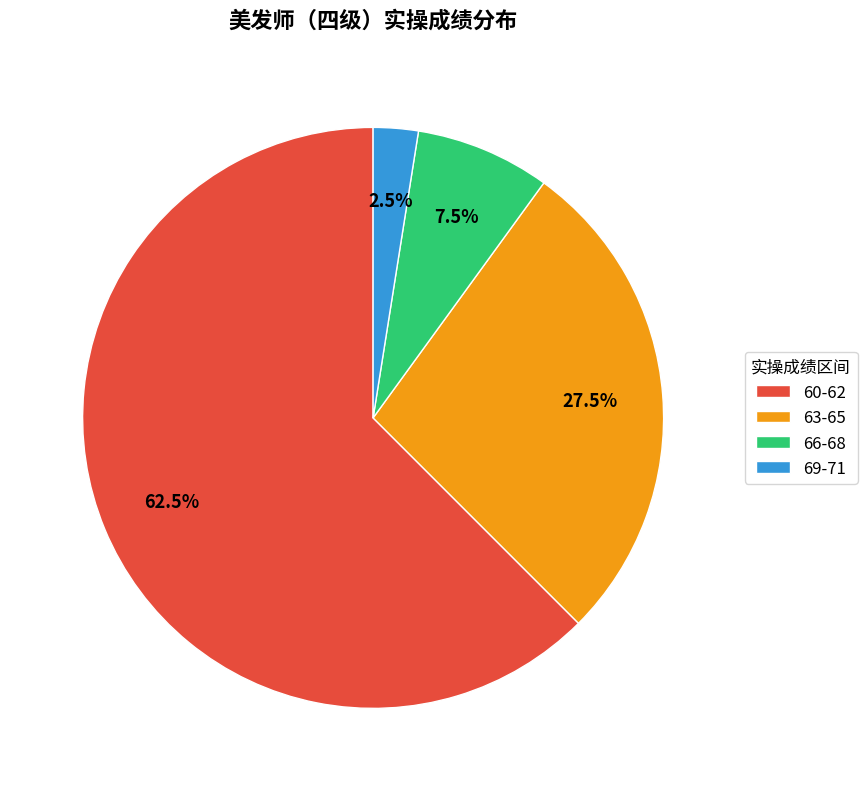

Approximately how many times larger is the value at 60-62 compared to 69-71?

25.0